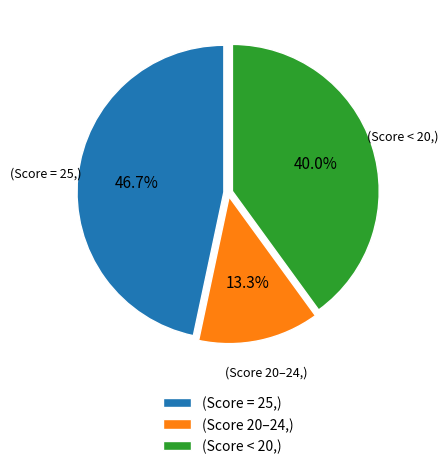

Approximately how many times larger is the value at (Score 20–24,) compared to (Score < 20,)?

0.3